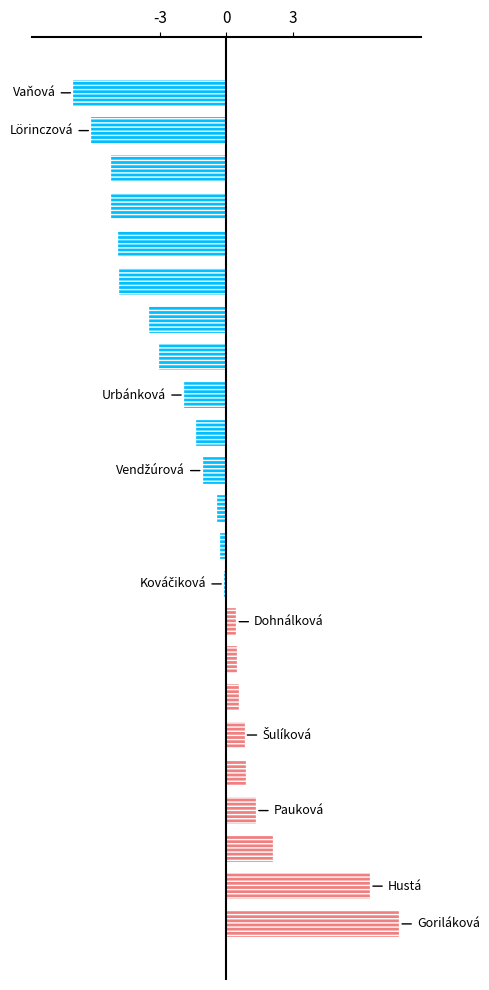

What is the difference between the second highest and second lowest values?

12.7